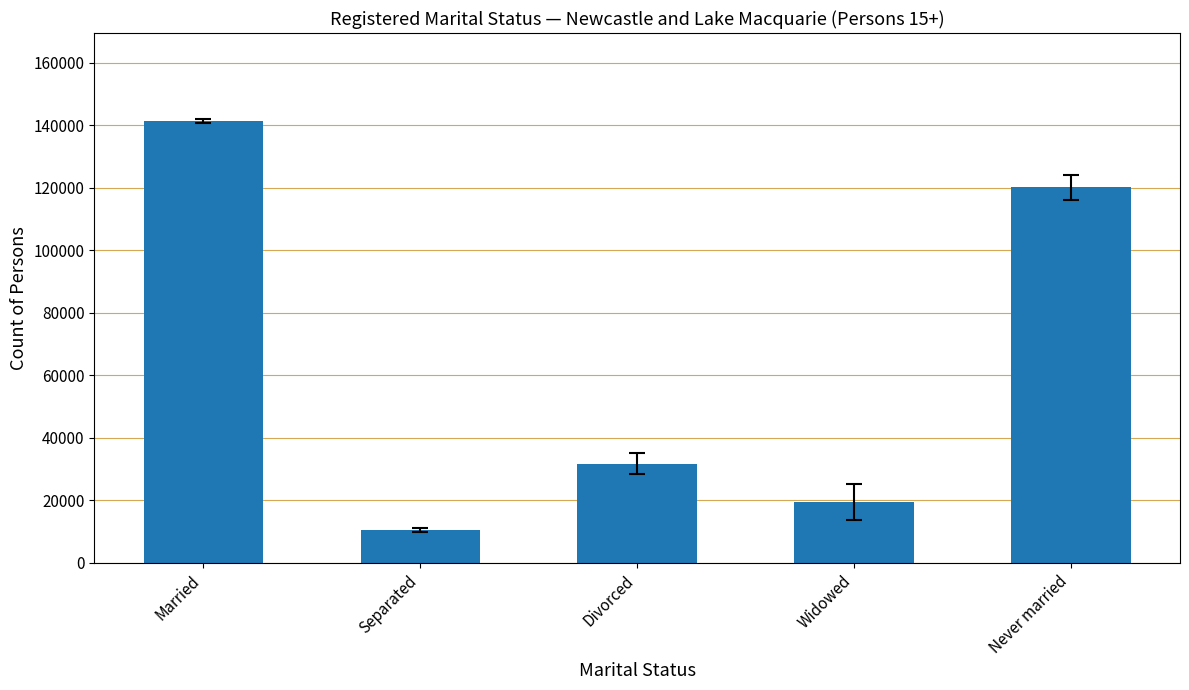

What value does the data have at Widowed, to the nearest 50?

19350